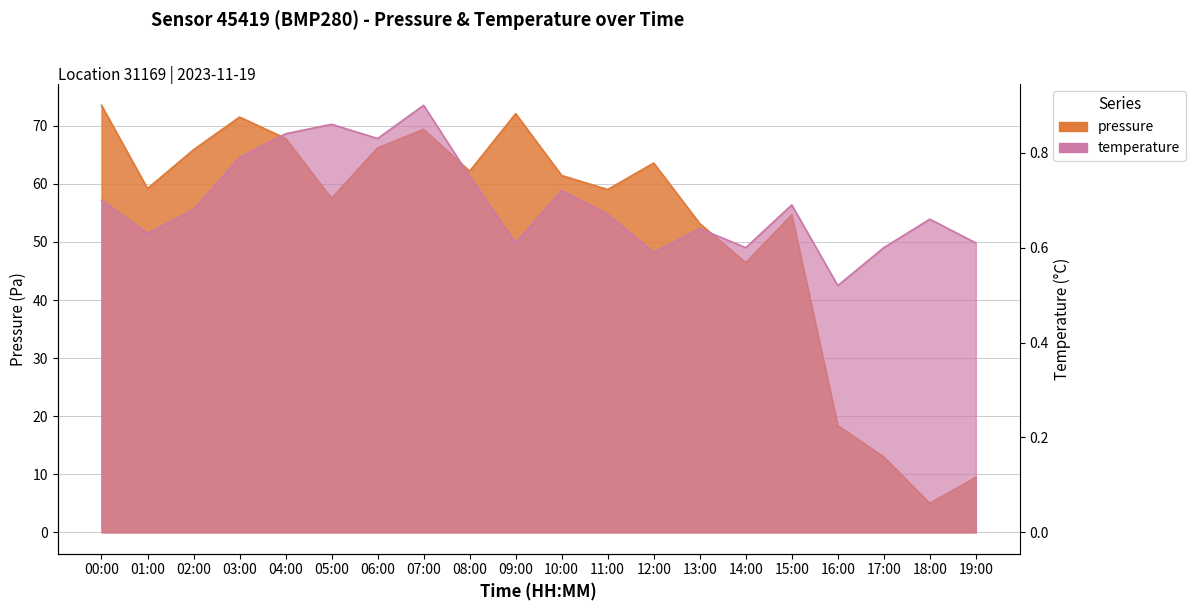

At which category is the sum across all series the highest?

00:00